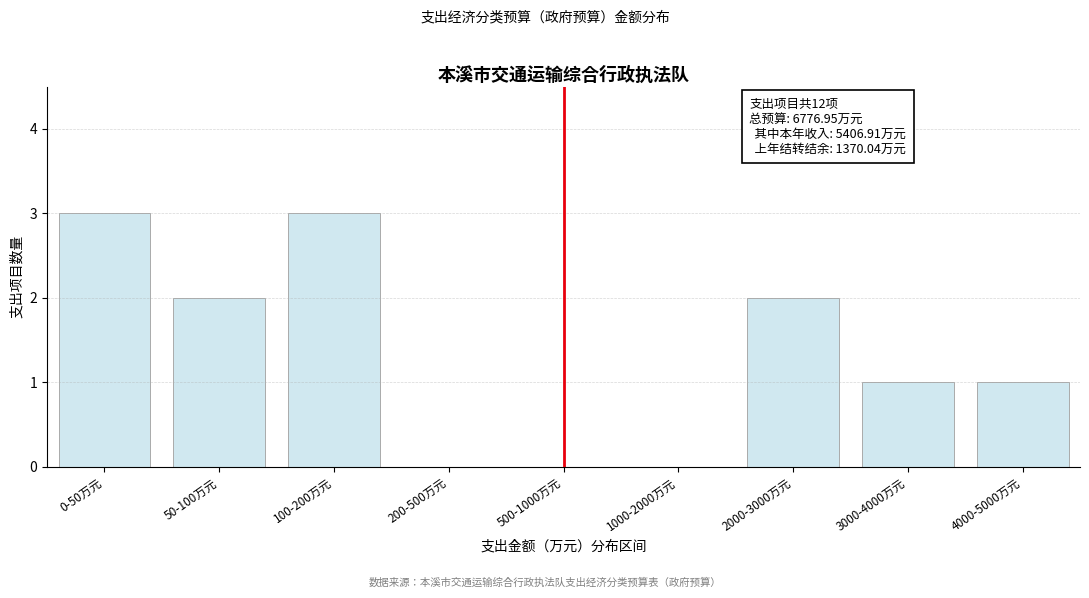

Reading right to left, transcribe all the data shown in this chart.

4000-5000万元=1	3000-4000万元=1	2000-3000万元=2	1000-2000万元=0	500-1000万元=0	200-500万元=0	100-200万元=3	50-100万元=2	0-50万元=3